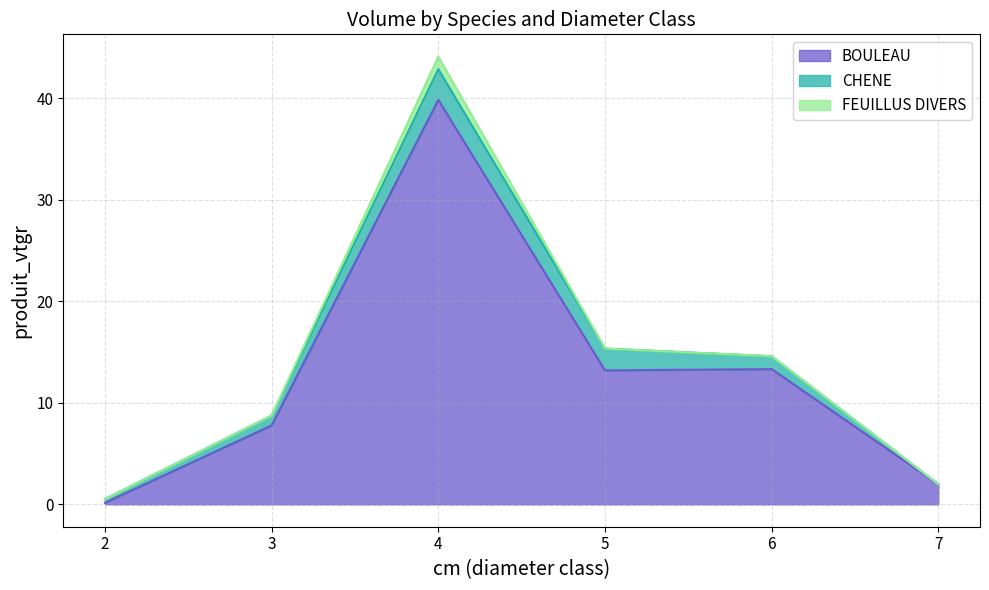

At which category is the sum across all series the highest?

4